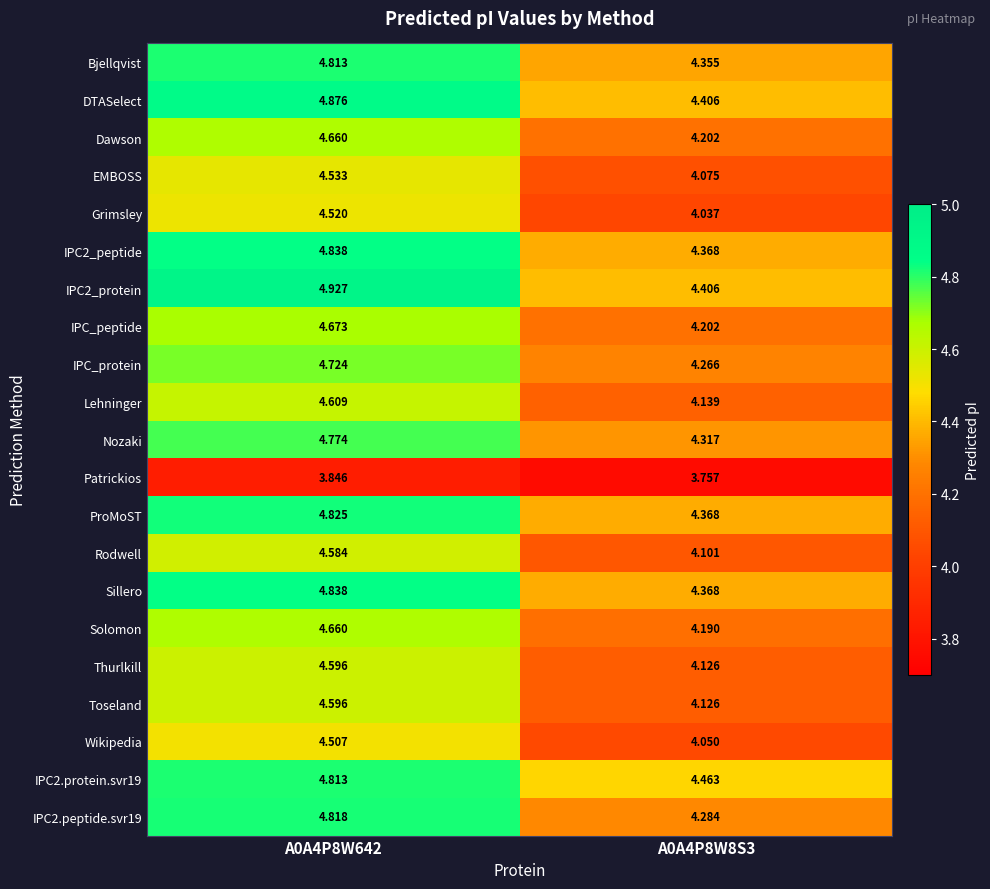

Is the value of Rodwell at A0A4P8W642 greater than the value of Lehninger at A0A4P8W642?

No